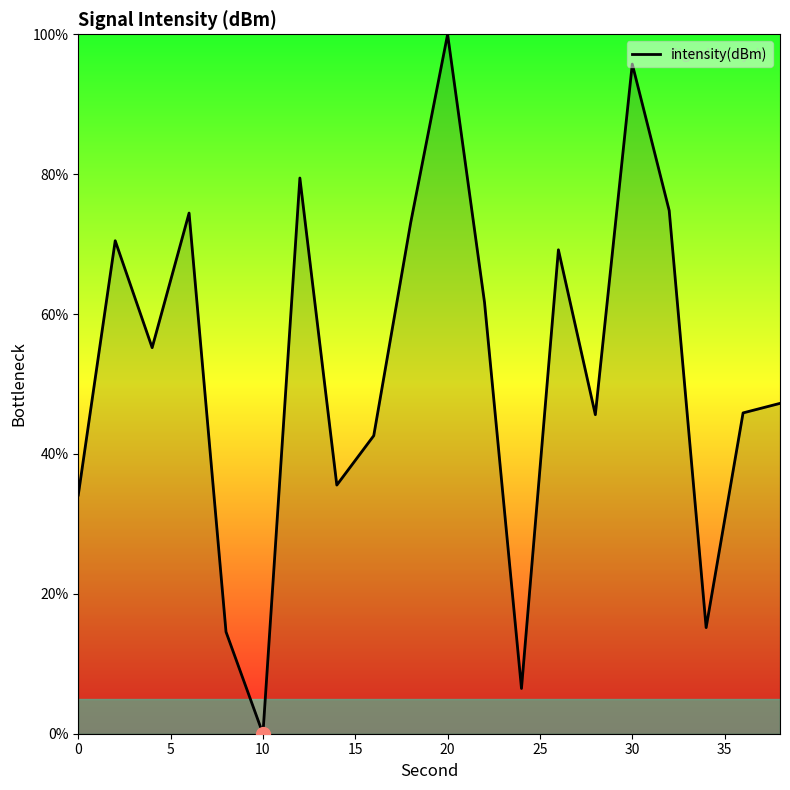

How many lines are shown in the chart?

1